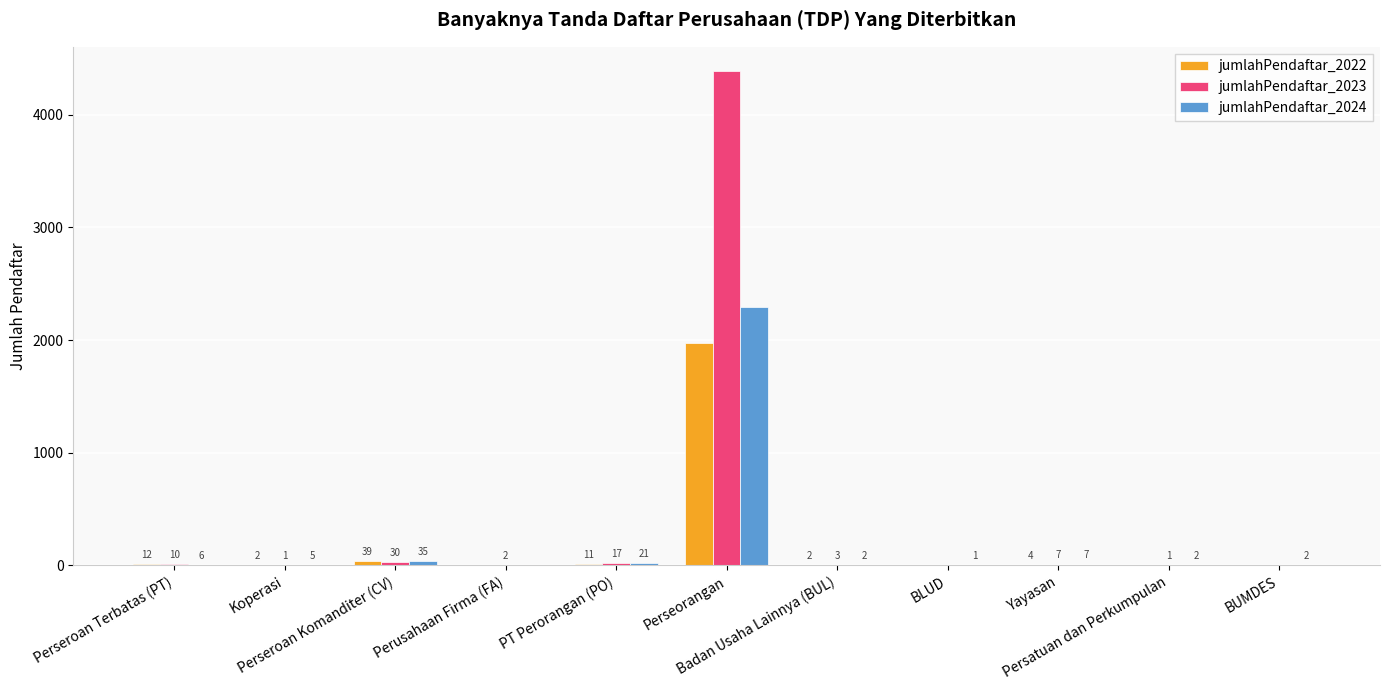

Reading left to right, extract all data points from this chart.

jumlahPendaftar_2022: 12	2	39	0	11	1977	2	0	4	0	0
jumlahPendaftar_2023: 10	1	30	2	17	4384	3	0	7	1	0
jumlahPendaftar_2024: 6	5	35	0	21	2296	2	1	7	2	2